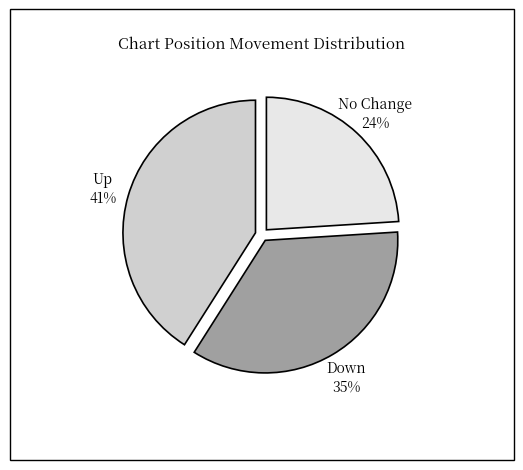

Count the number of slices in the pie.

3